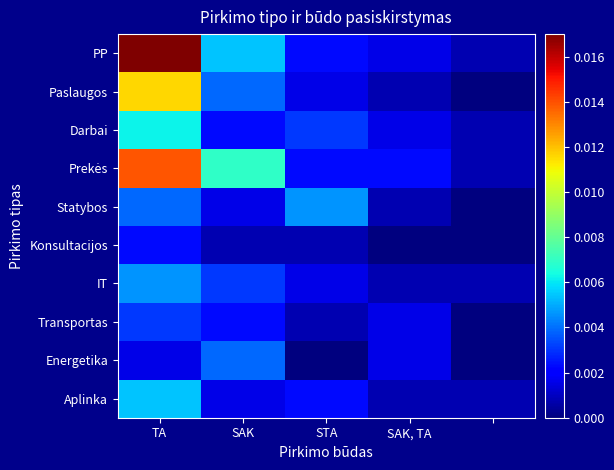

Count the number of categories in the chart.

5